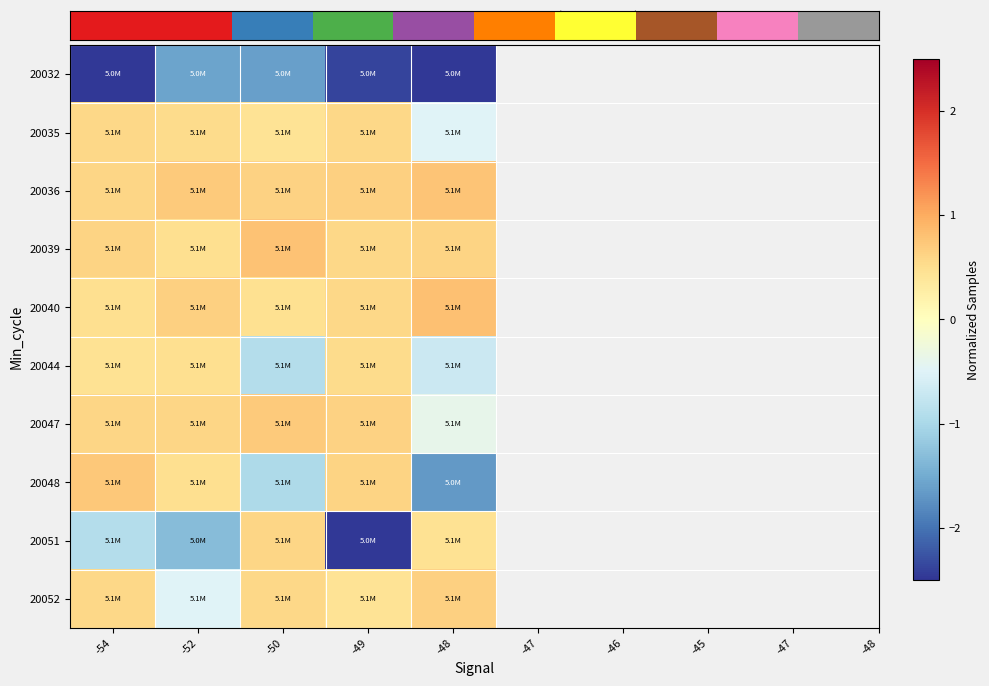

Count the number of data series in this chart.

10